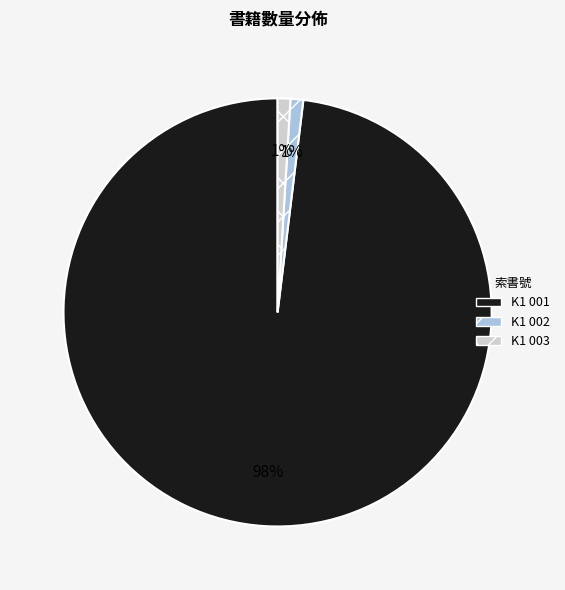

How many slices are in this pie chart?

3